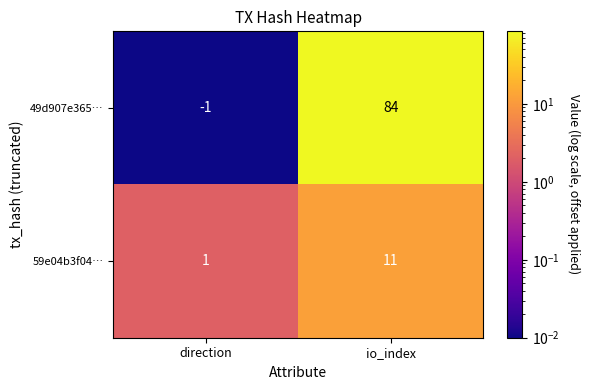

Rank the series by their average value, from highest to lowest.

49d907e365…, 59e04b3f04…